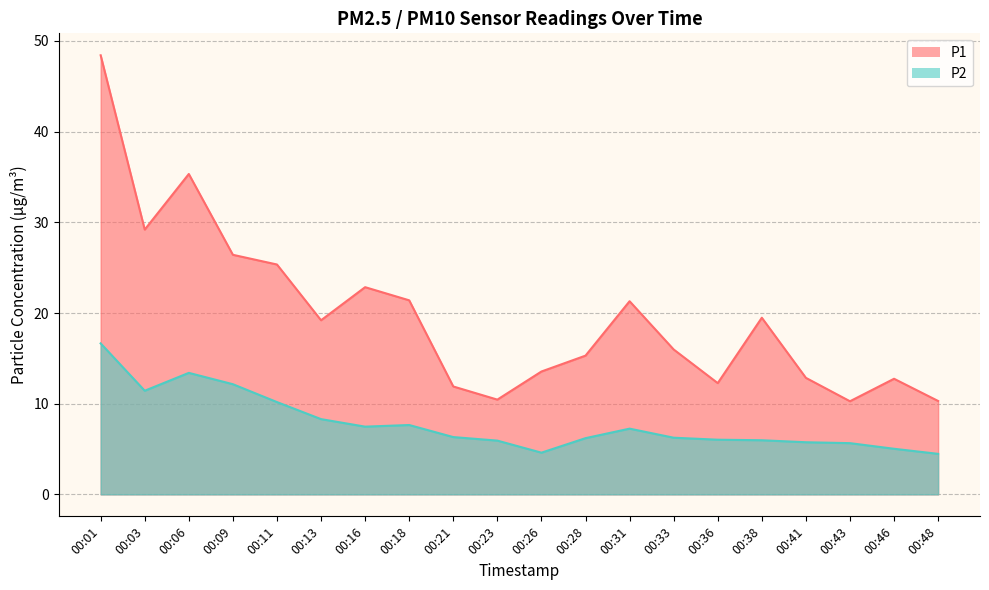

At how many categories does at least one series exceed 19?

10